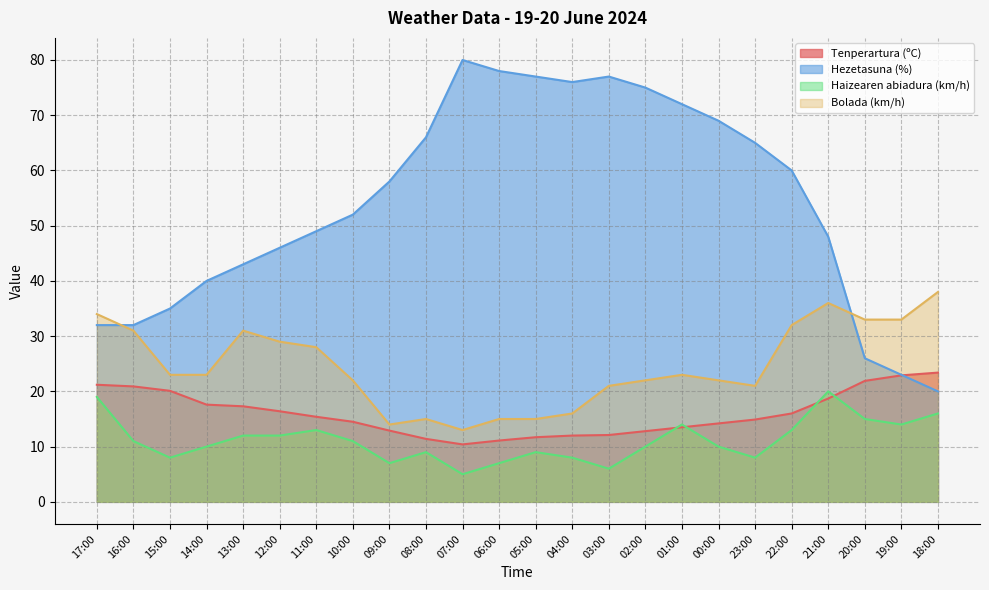

Which series has the largest range (max minus min)?

Hezetasuna (%)